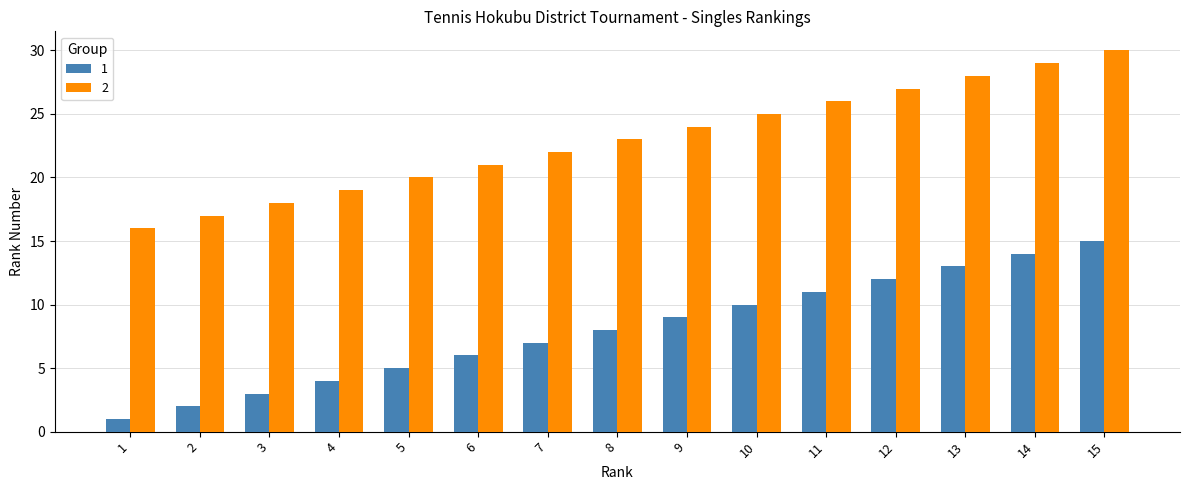

What is the difference between the 1 values at 14 and 4?

10